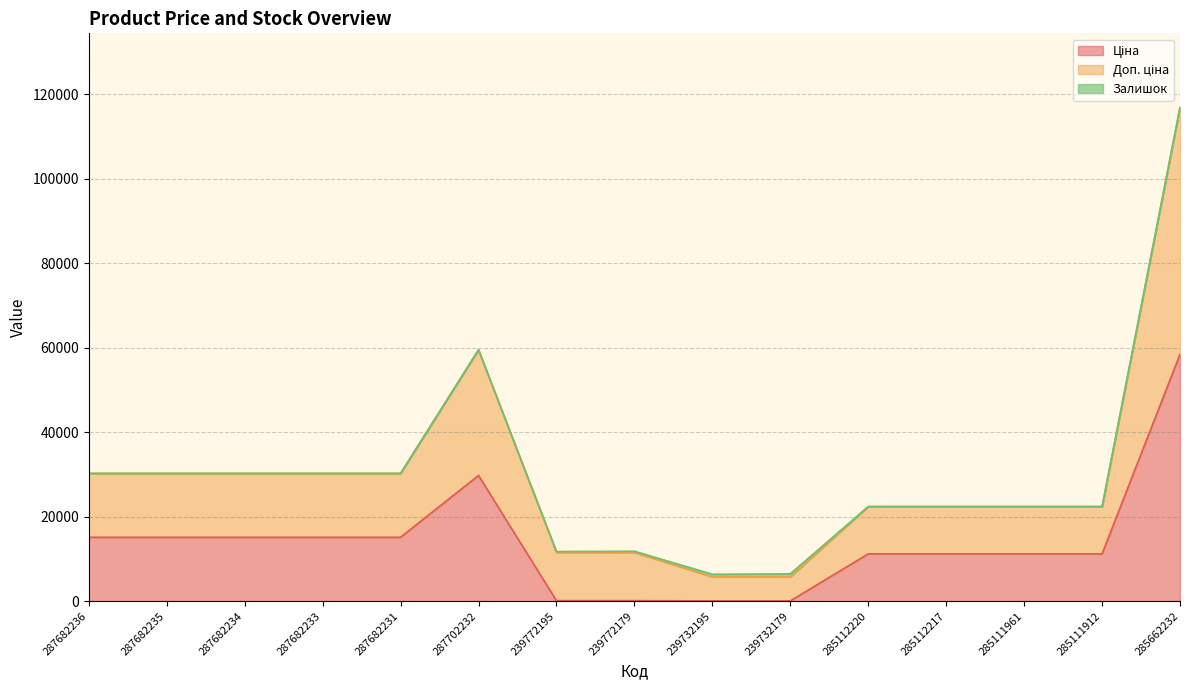

How many lines are shown in the chart?

3